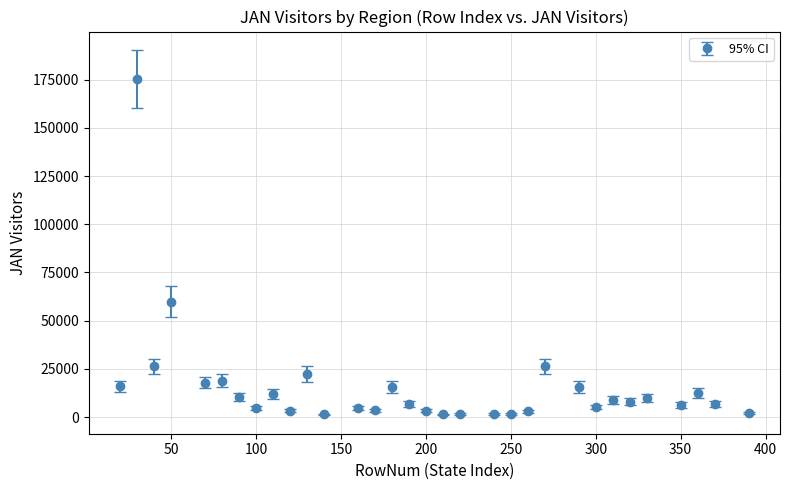

What is the sum of all values?

511253.7